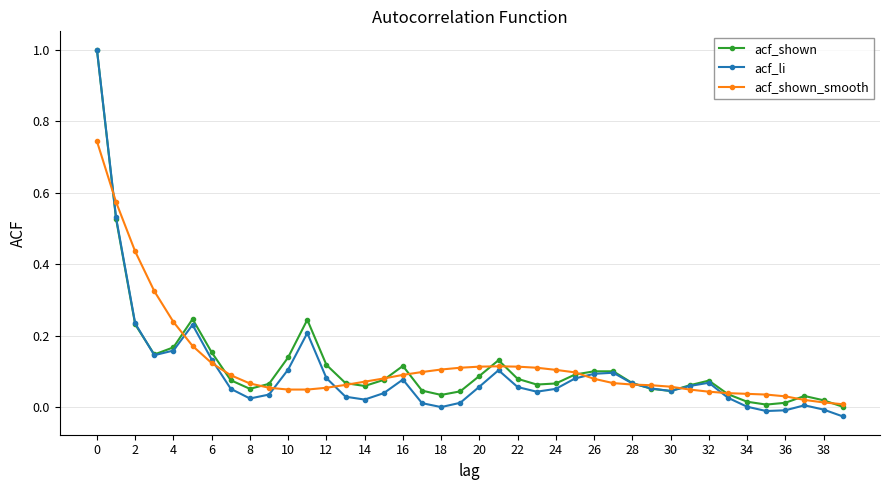

True or false: acf_shown_smooth has more than 0 points higher than both neighbors.

True